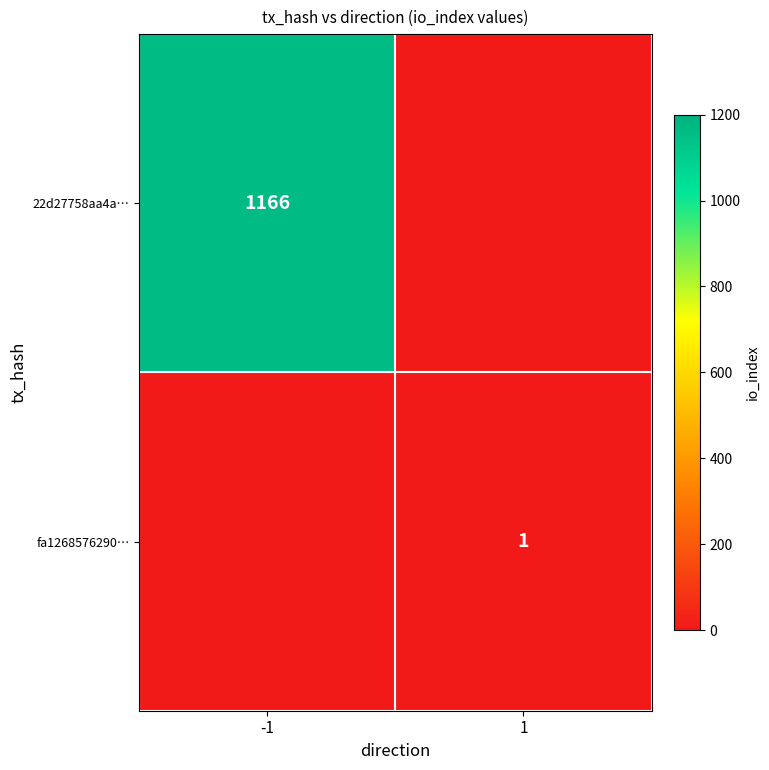

Is it true that fa1268576290… equals 0 at 1?

False